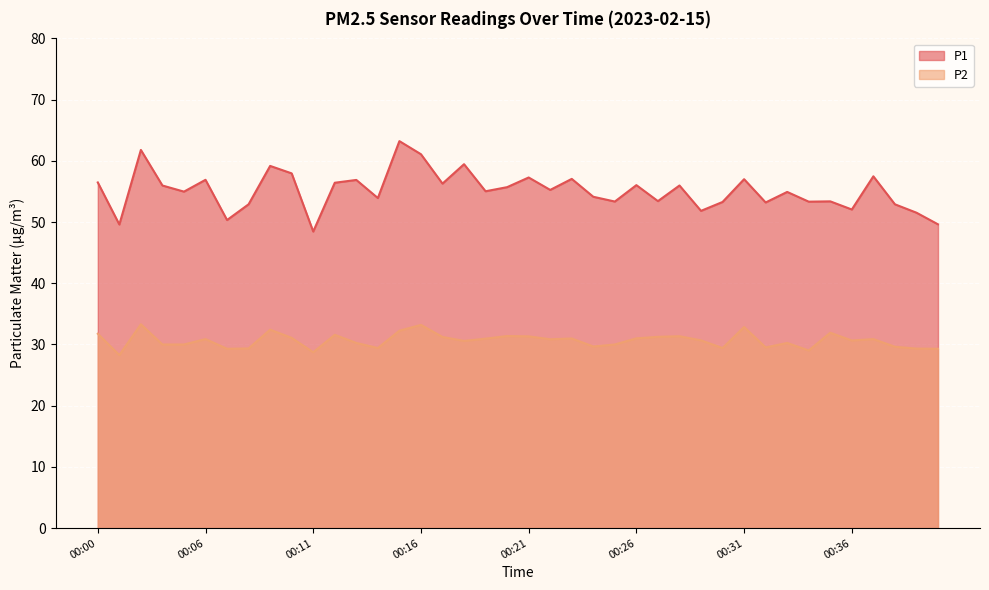

Does the chart display data point markers on the line(s)?

No